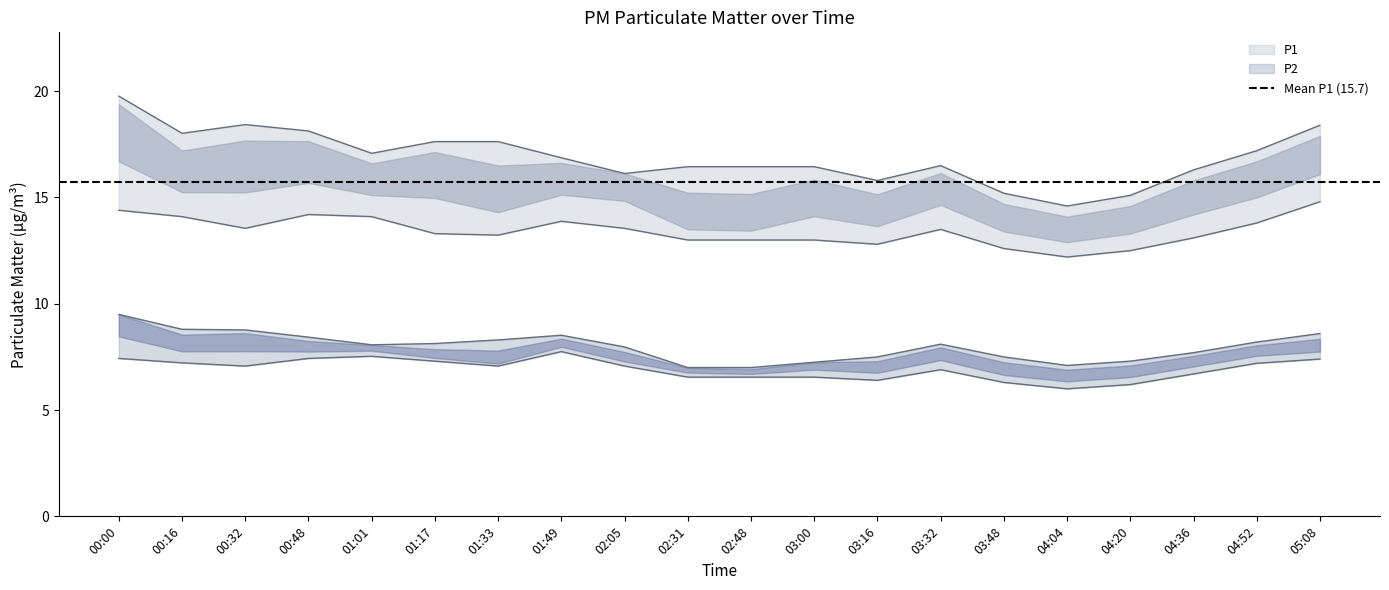

How many lines are shown in the chart?

2